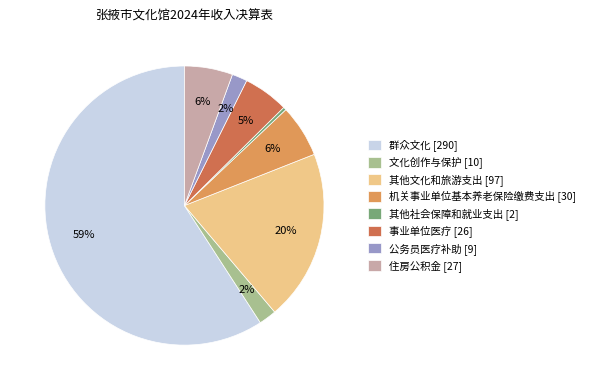

Which category has the biggest portion of the pie?

群众文化